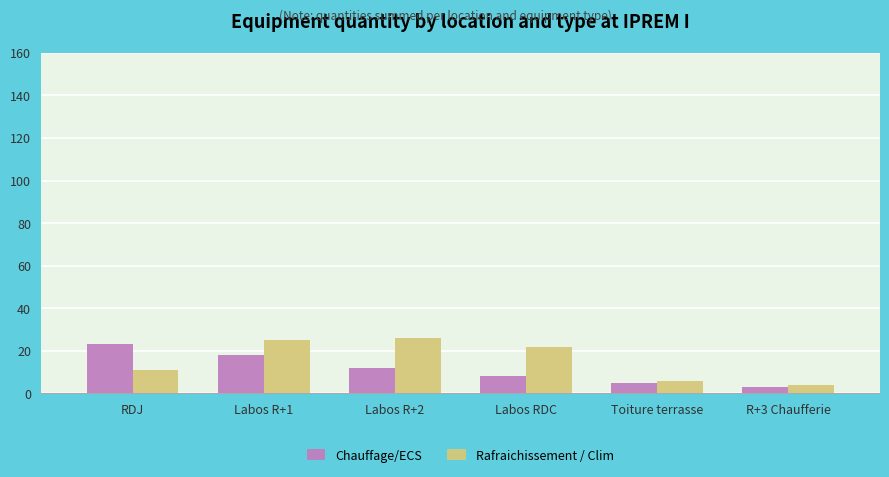

What is the difference between the highest and lowest values at R+3 Chaufferie?

1